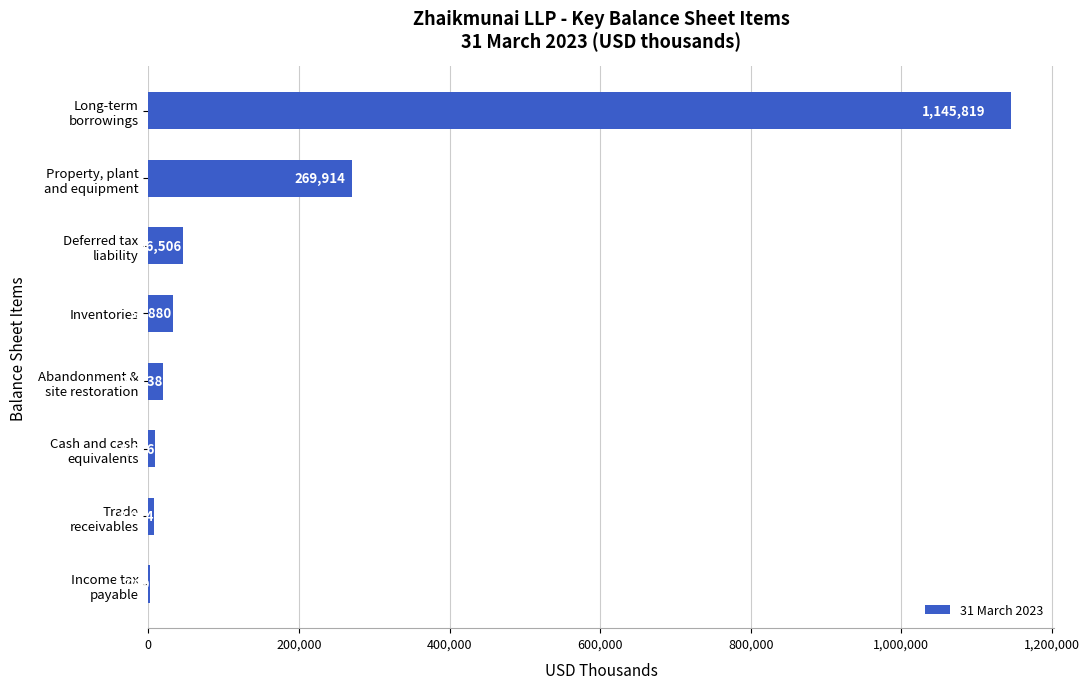

What is the sum of all values?

1534006